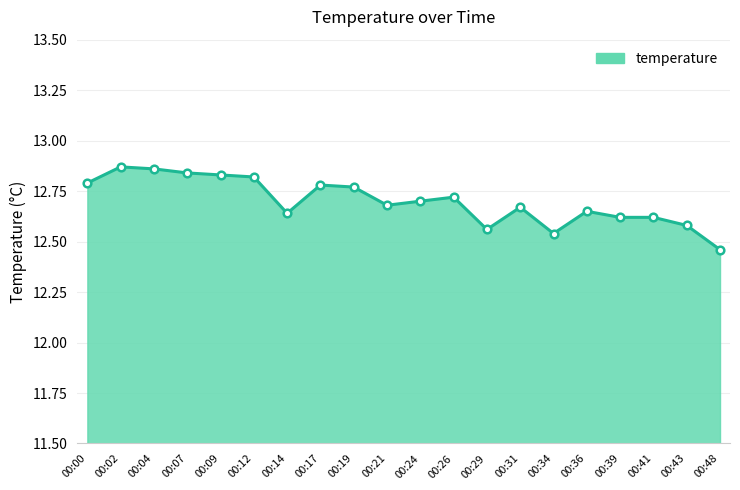

The value at 00:02 is 5.3. True or false?

False